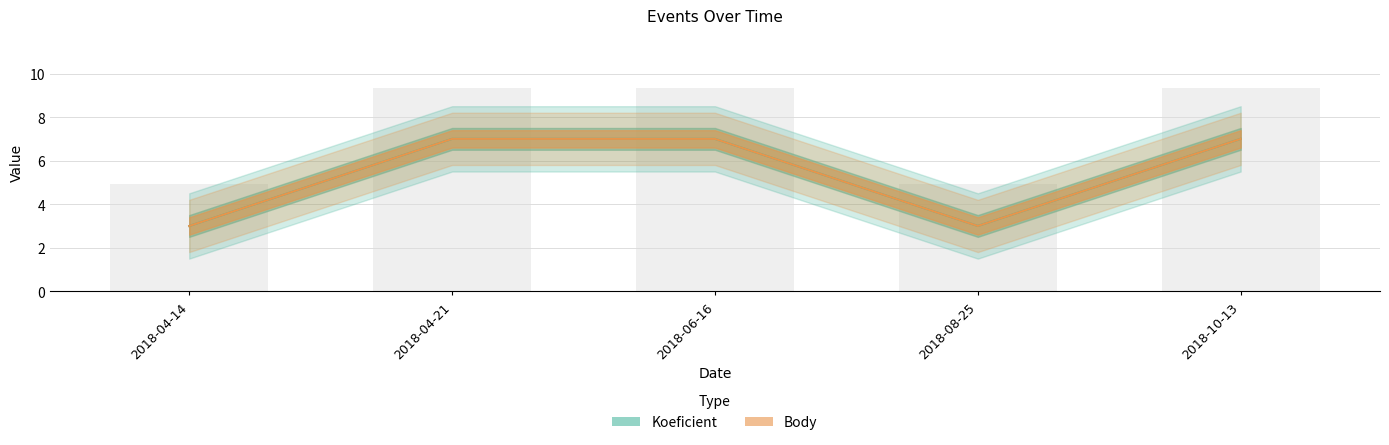

What is the difference between the Koeficient values at 2018-04-21 and 2018-04-14?

4